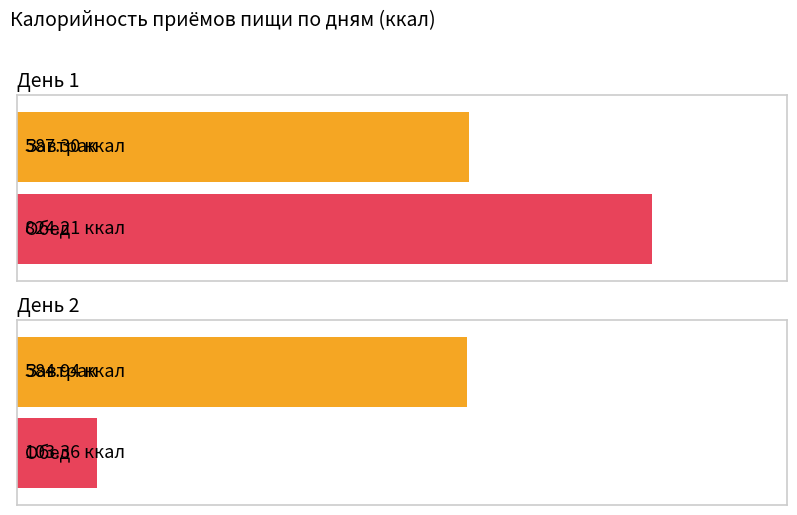

Rank the categories by Завтрак value from highest to lowest.

День 1, День 2